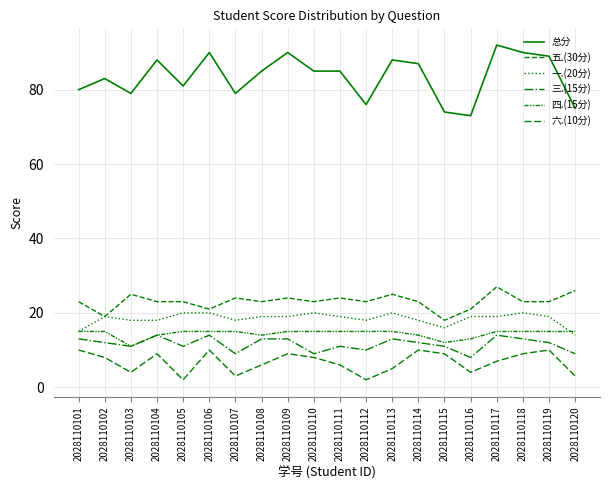

True or false: 五.(30分) and 总分 cross at least once.

False